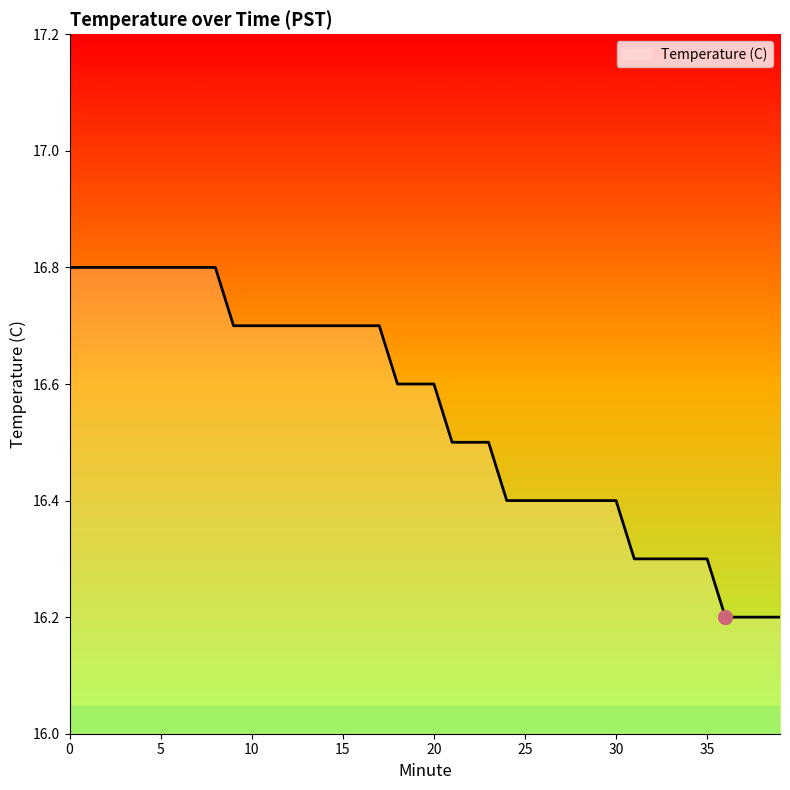

Does the chart have visible grid lines?

No